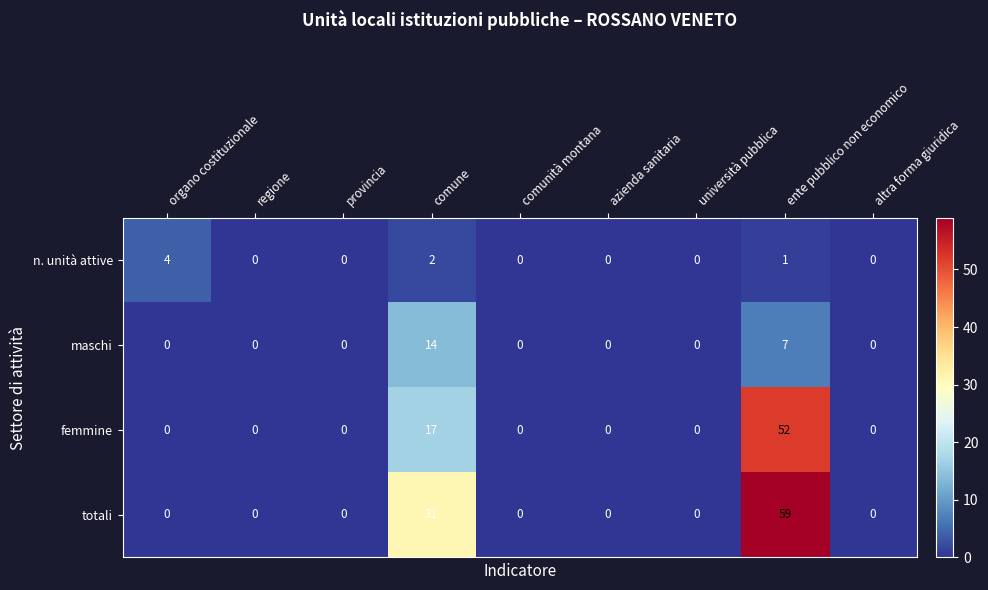

Rank the series at ente pubblico non economico from lowest to highest value.

n. unità attive, maschi, femmine, totali